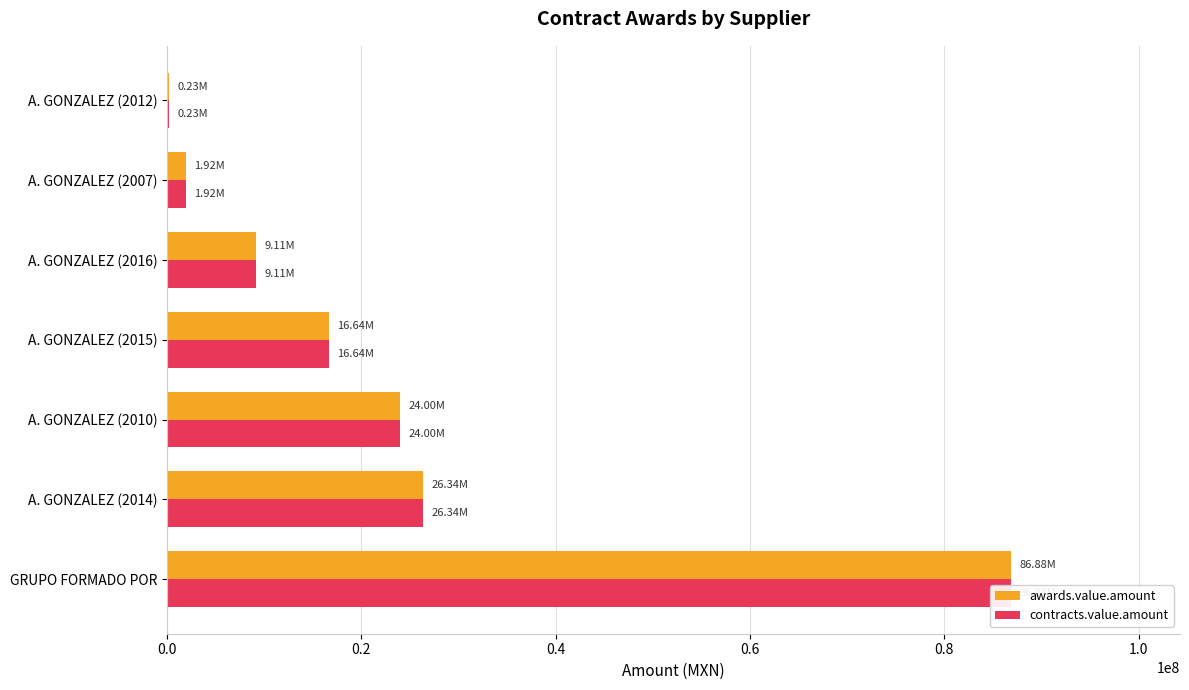

Count the number of categories in the chart.

7